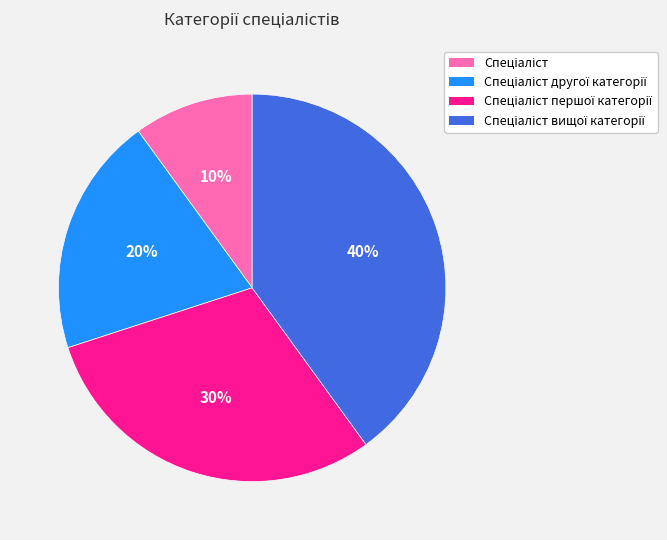

Is there any slice that represents more than half of the pie?

No